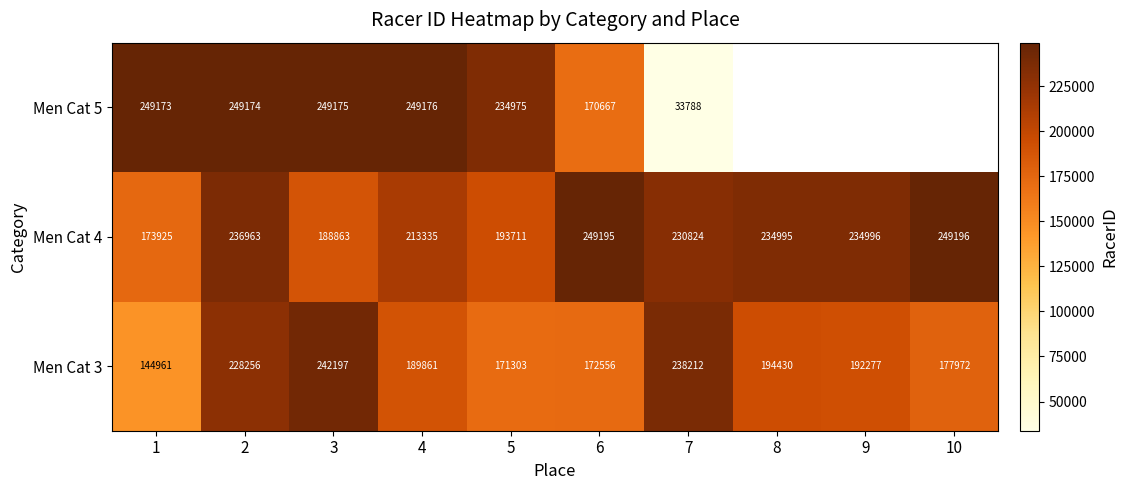

Is the value of Men Cat 3 at 7 greater than the value of Men Cat 5 at 4?

No